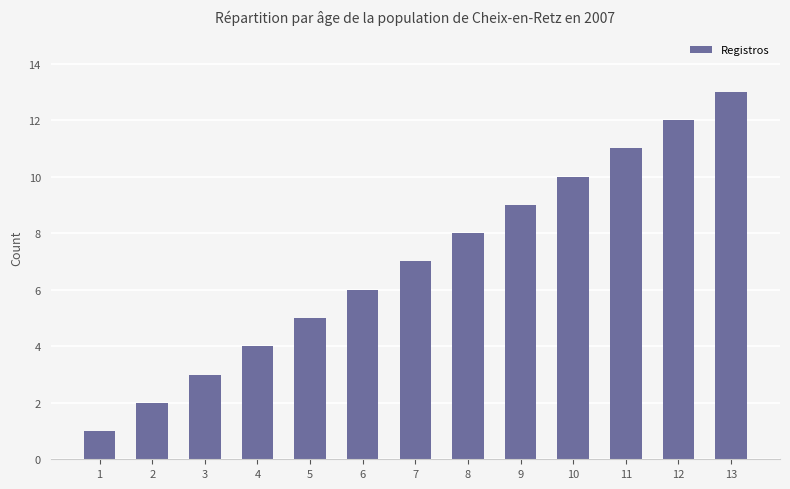

Reading left to right, what are all the values shown in this chart?

1=1	2=2	3=3	4=4	5=5	6=6	7=7	8=8	9=9	10=10	11=11	12=12	13=13